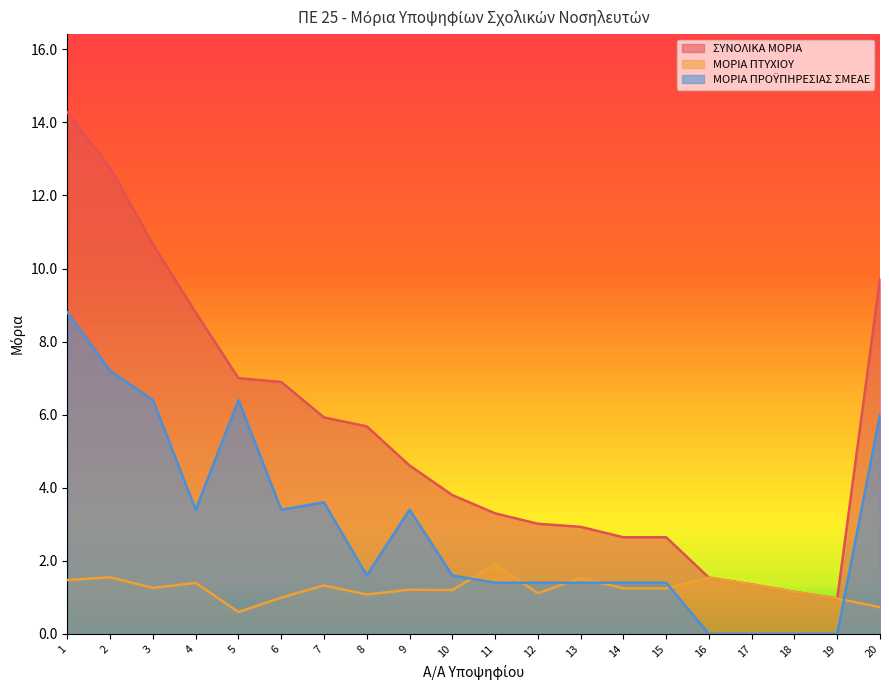

True or false: ΜΟΡΙΑ ΠΡΟΫΠΗΡΕΣΙΑΣ ΣΜΕΑΕ and ΣΥΝΟΛΙΚΑ ΜΟΡΙΑ intersect in this chart.

False